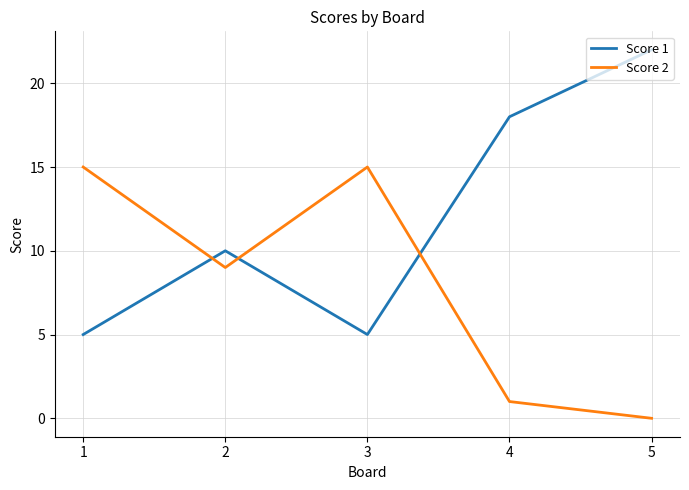

Where do Score 2 and Score 1 first cross each other?

1 and 2